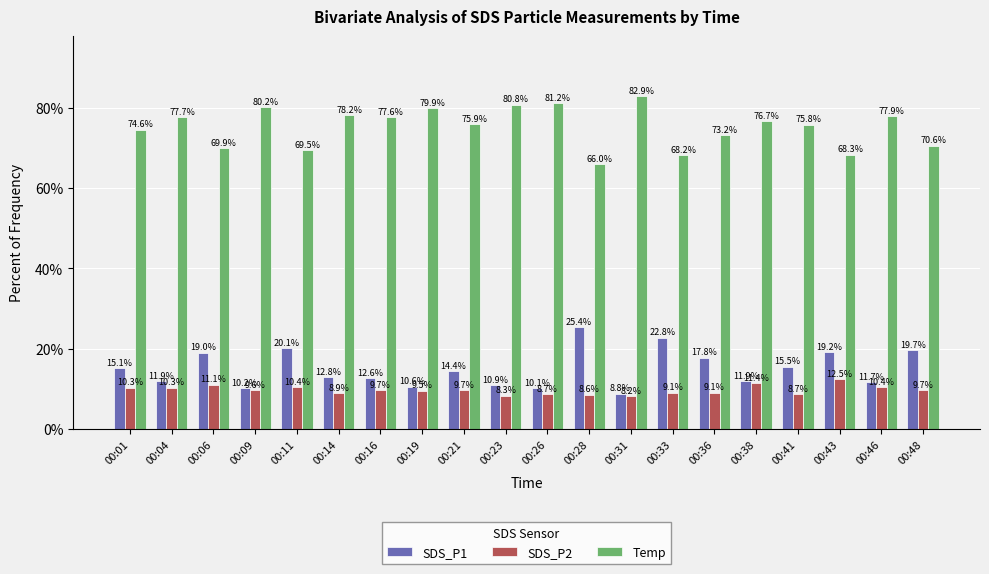

Which series has the largest range (max minus min)?

Temp